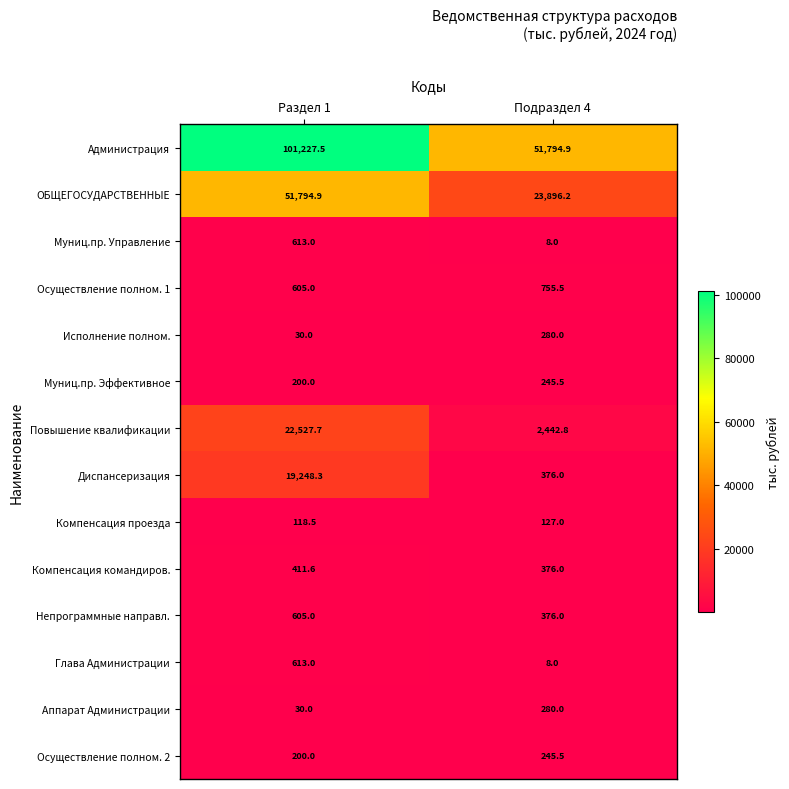

Which series has the largest total across all categories?

Администрация